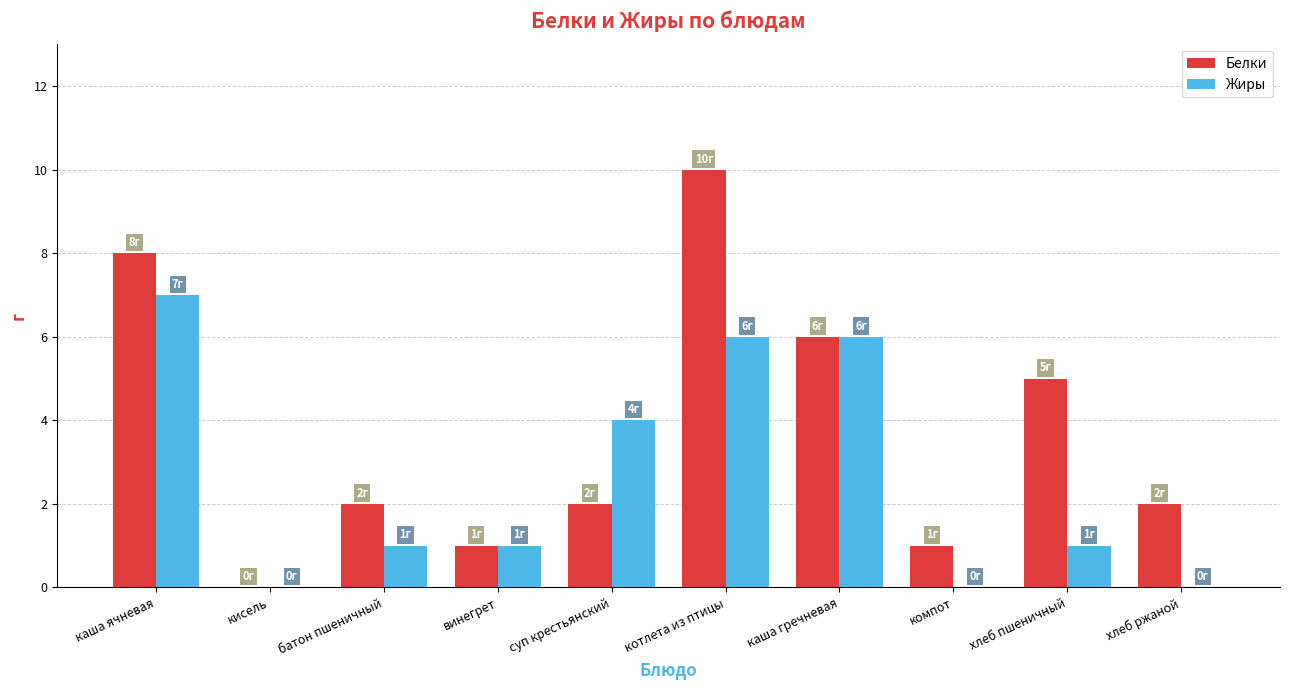

Reading left to right, what are all the values shown in this chart?

Белки: 8	0	2	1	2	10	6	1	5	2
Жиры: 7	0	1	1	4	6	6	0	1	0